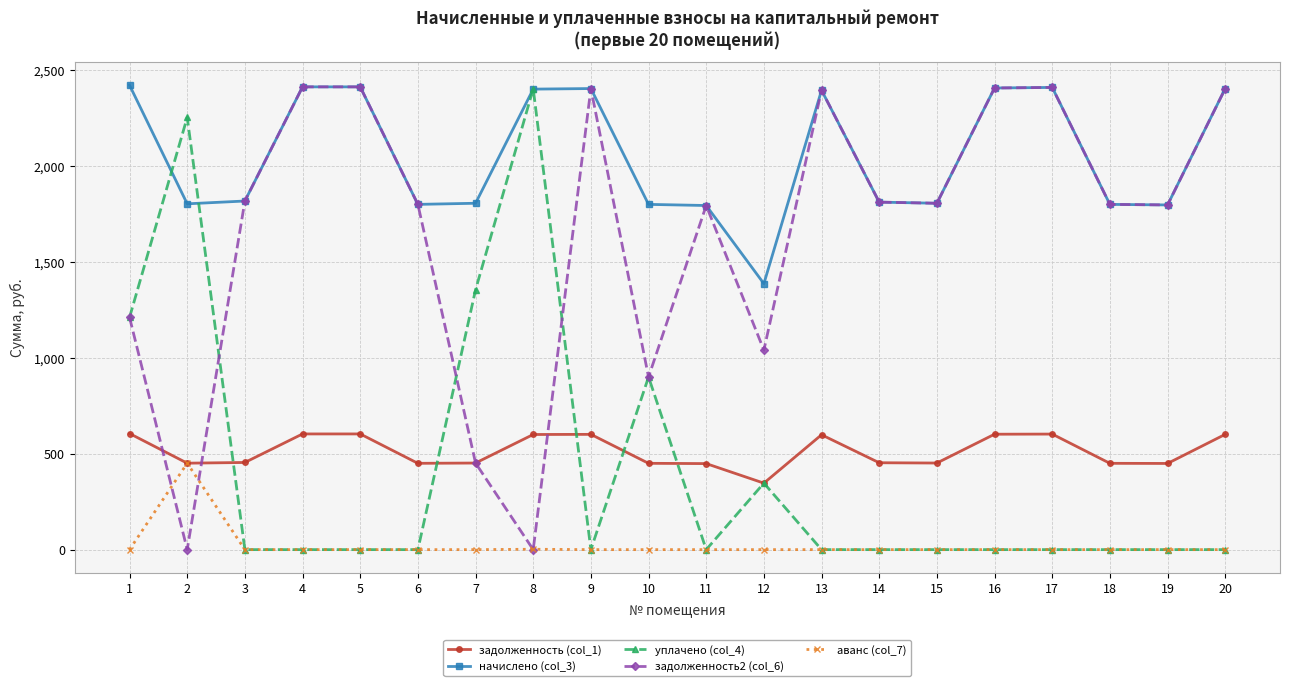

What is the difference between the maximum and second lowest values in the аванс (col_7) series?

450.2